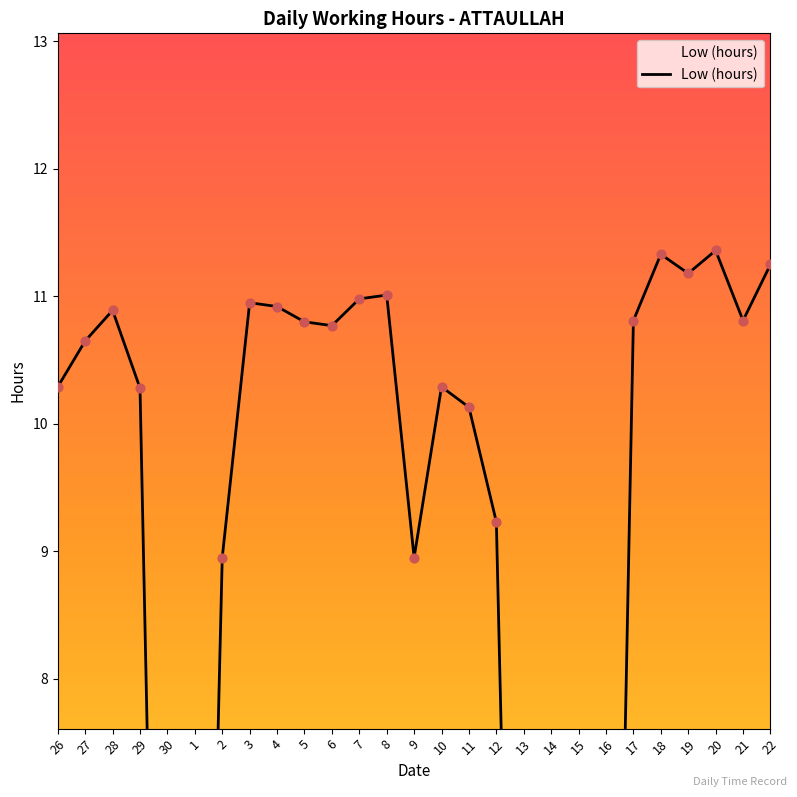

Between 21 and 19, which is larger?

19